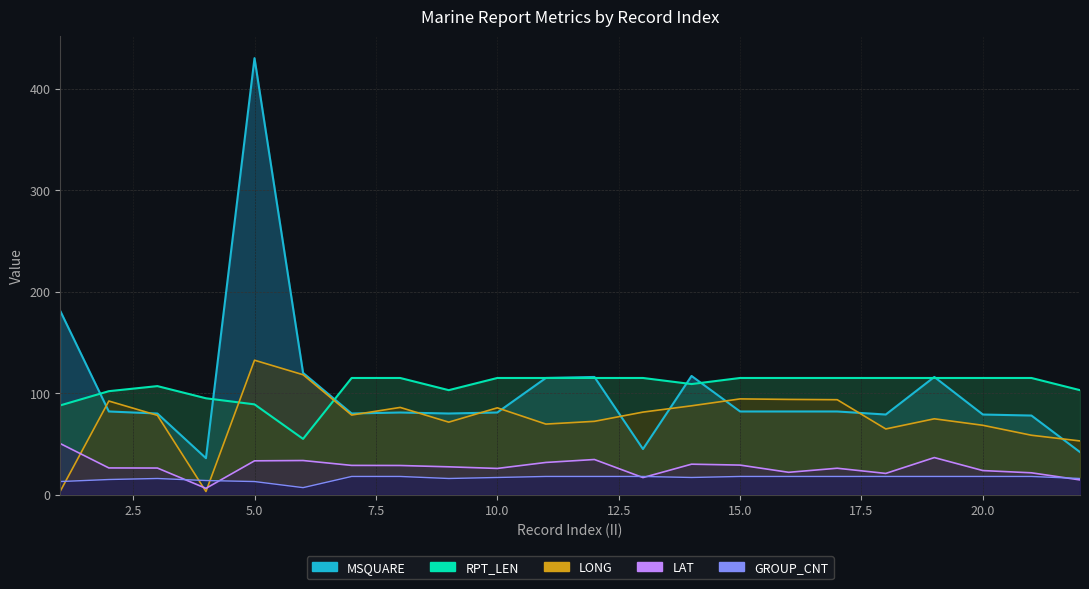

Between 14 and 16, which series saw the biggest shift?

MSQUARE